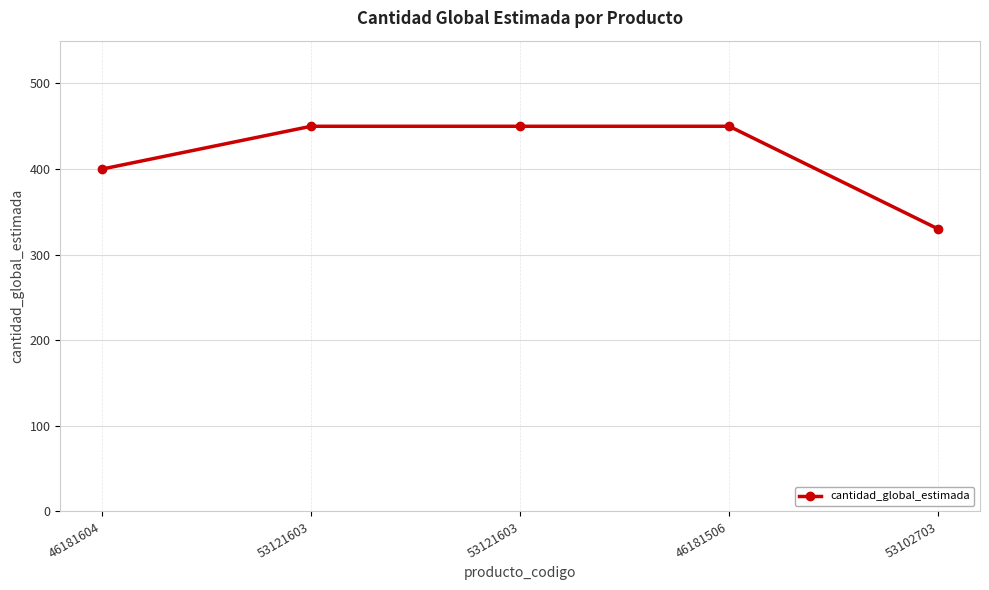

Count the number of data series in this chart.

1